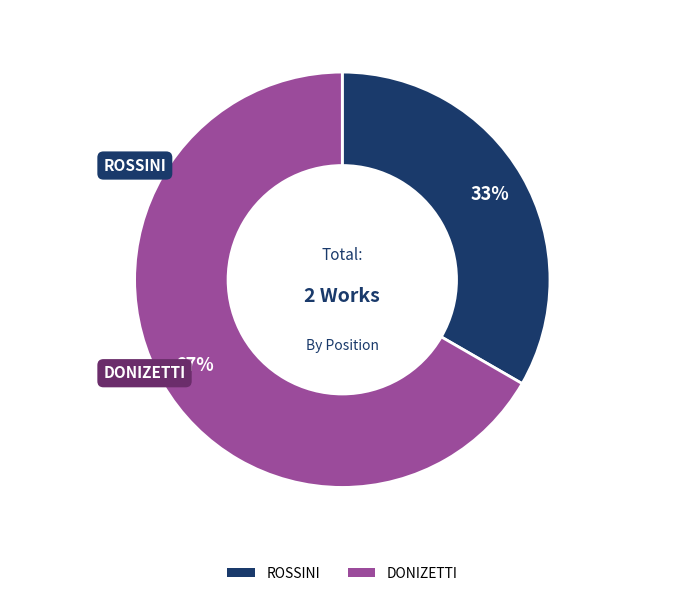

Is it true that ROSSINI is 33% of the pie?

True